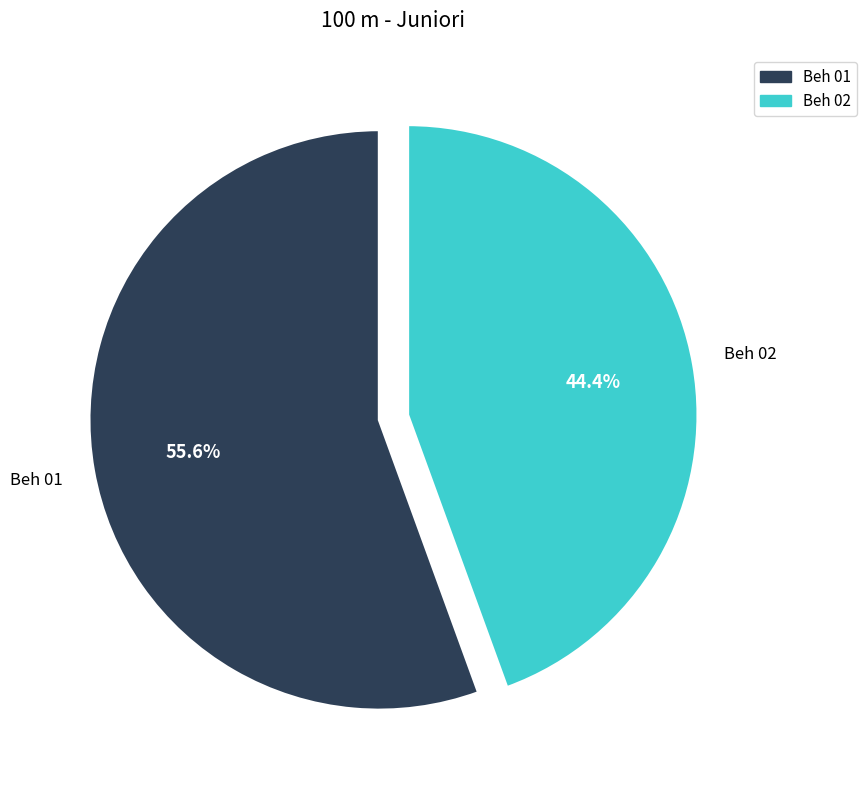

What percentage is NOT represented by Beh 01?

44.4%